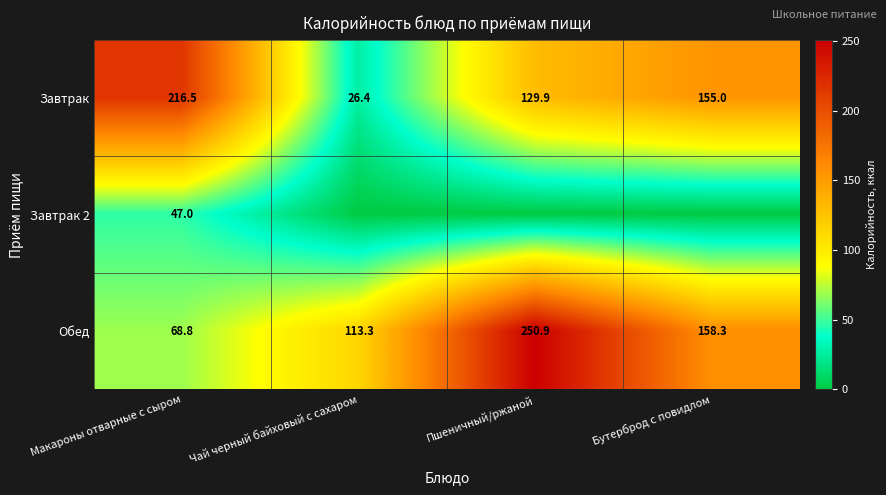

Is the value of Обед at Бутерброд с повидлом greater than the value of Завтрак at Макароны отварные с сыром?

No